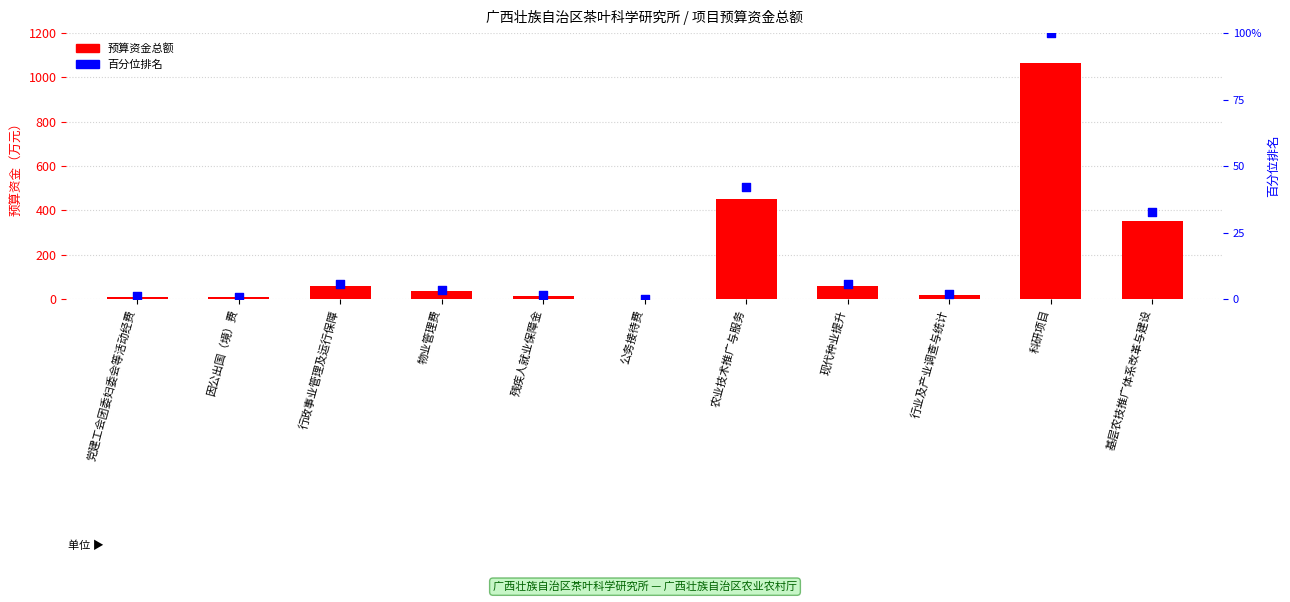

At which category is the sum across all series the highest?

科研项目